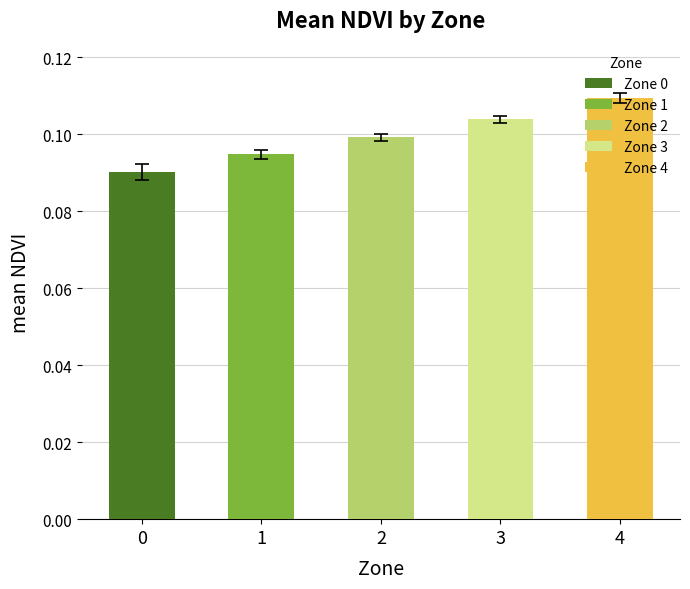

Which series has the widest spread of values?

mean_NDVI